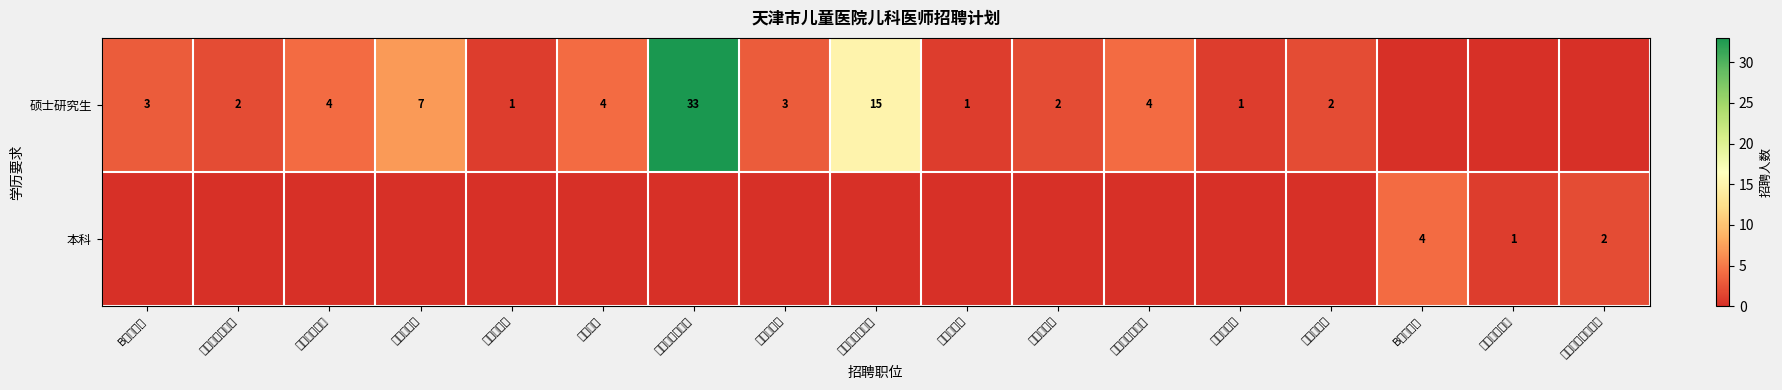

What is the difference between the 硕士研究生 values at 麻醉医师 and 口腔医师硕?

3